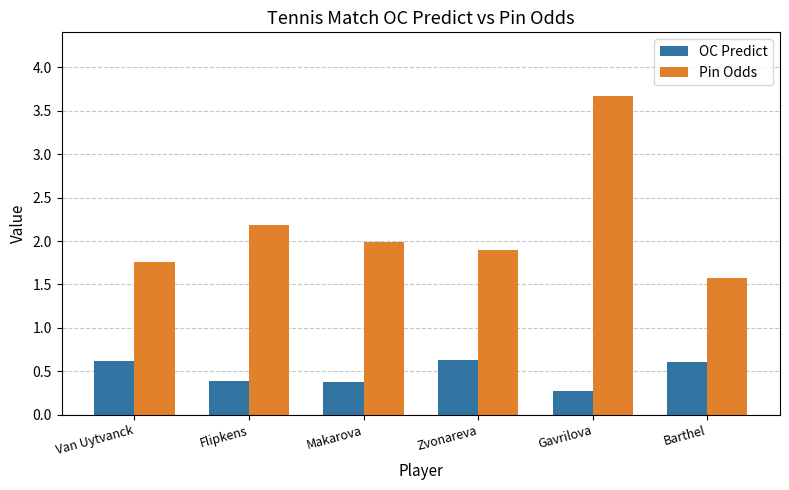

How many distinct data groups are displayed?

2